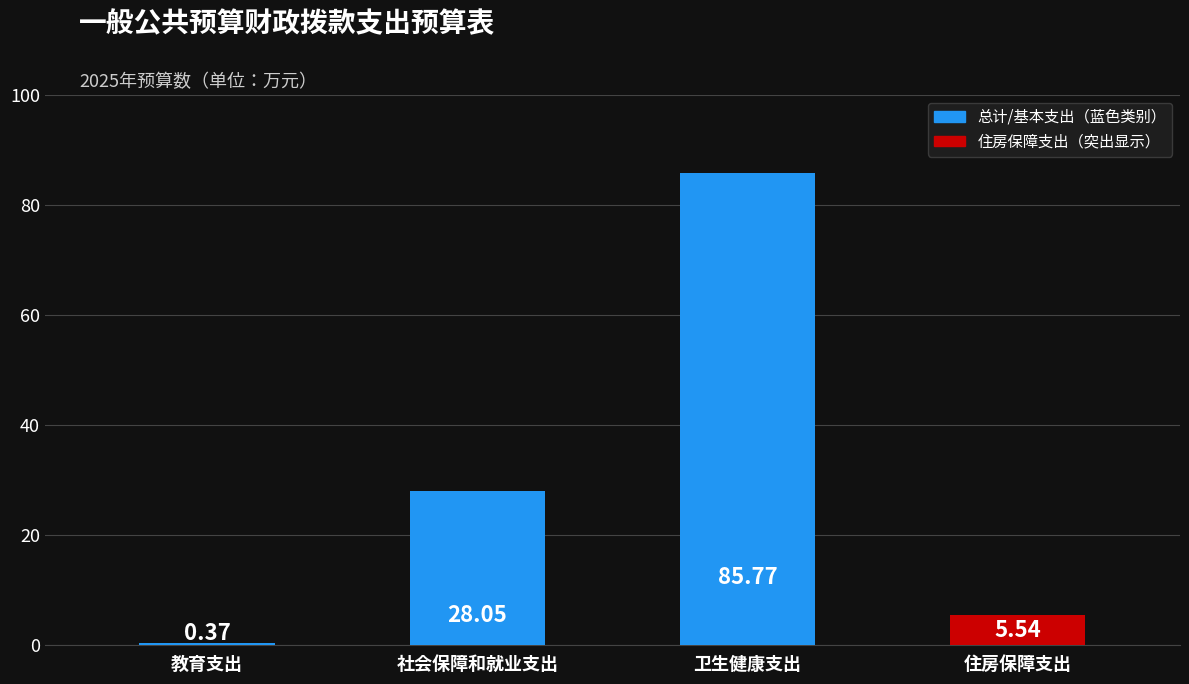

List the labels in order of value, smallest first.

教育支出, 住房保障支出, 社会保障和就业支出, 卫生健康支出